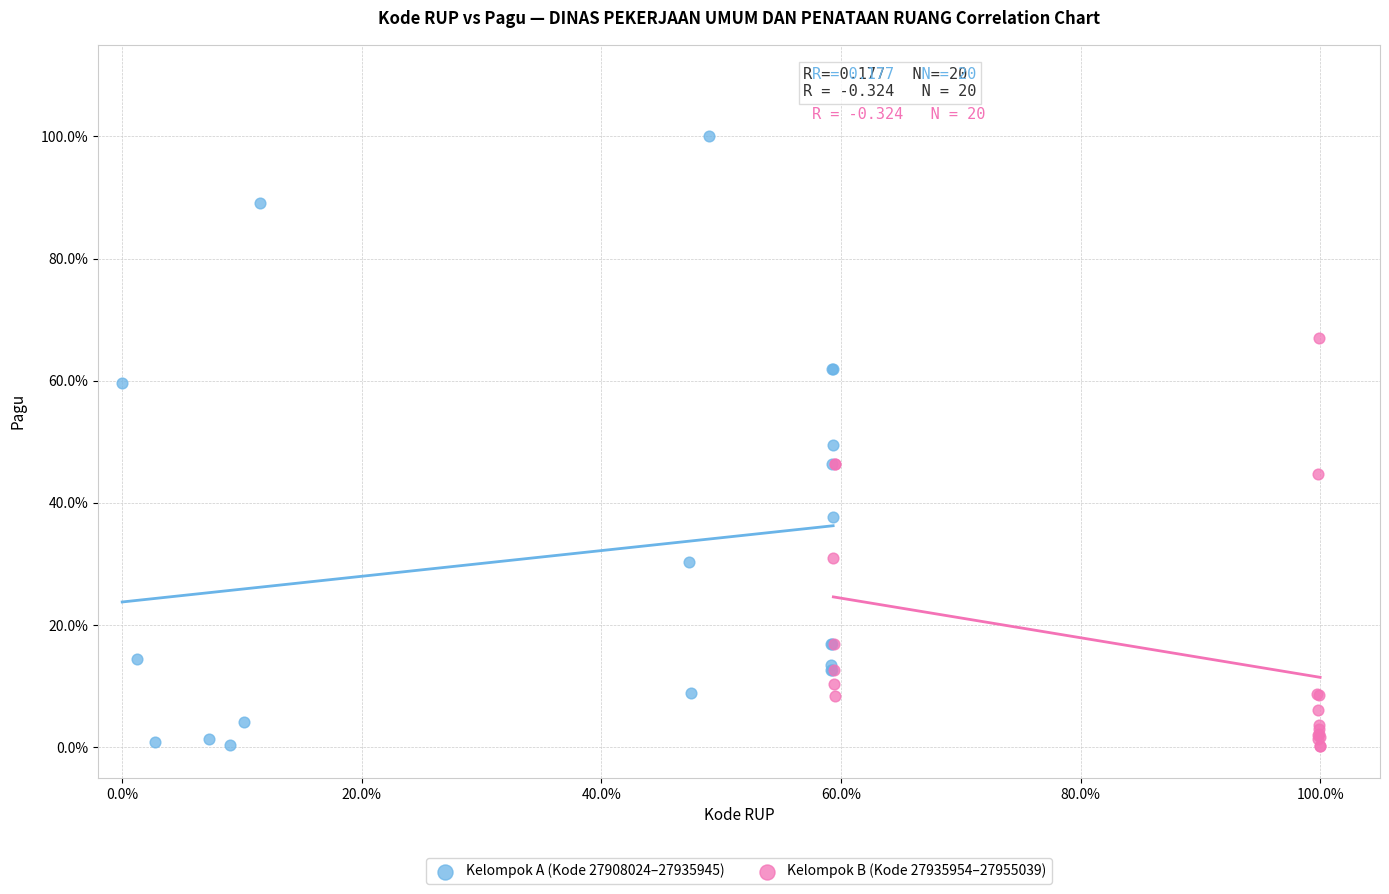

Which series contains the highest Y value?

Kelompok A (Kode 27908024–27935945)